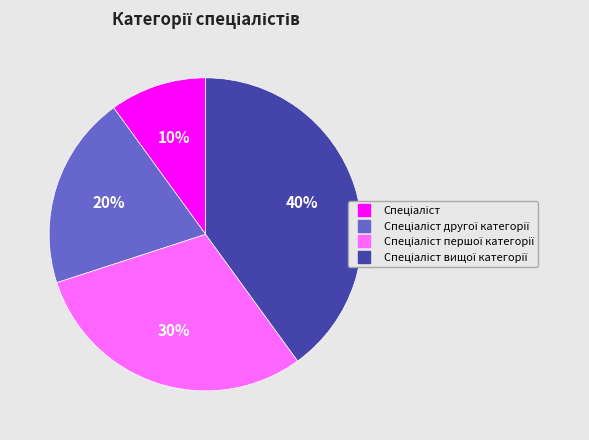

To the nearest percent, what is the difference between the largest and smallest slice percentages?

30%